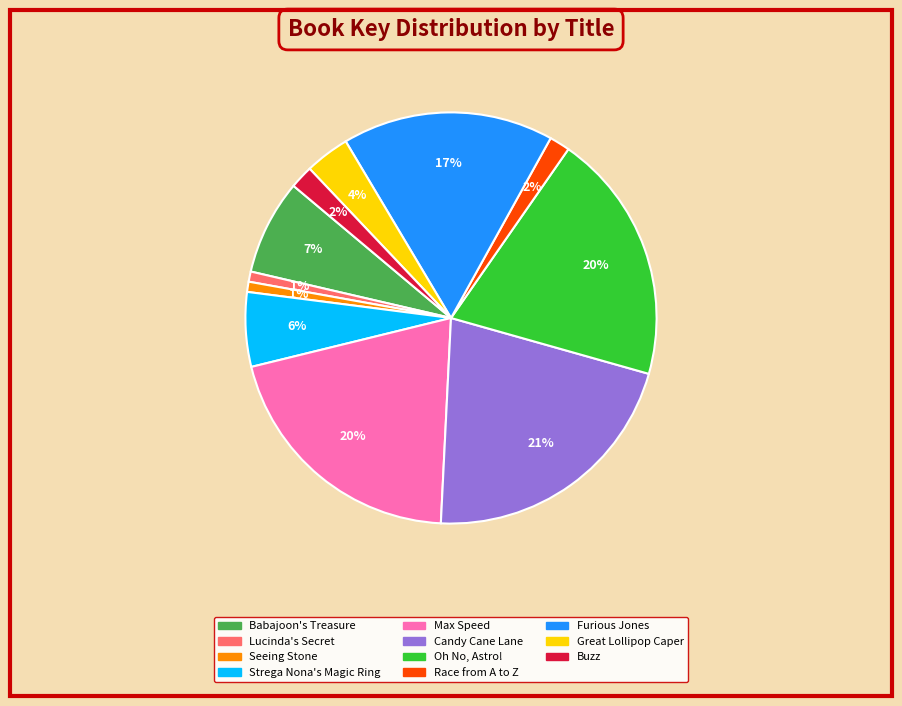

Is there a majority slice in this chart?

No